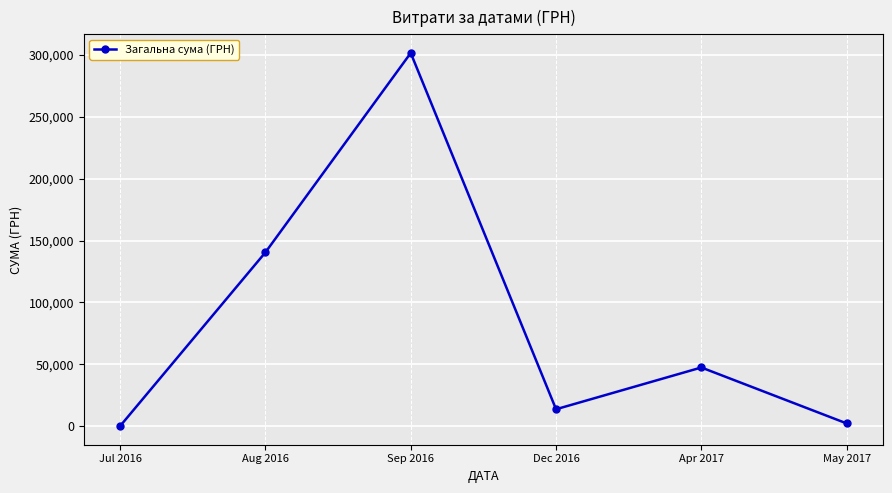

Is this an area chart (filled region under the line)?

No